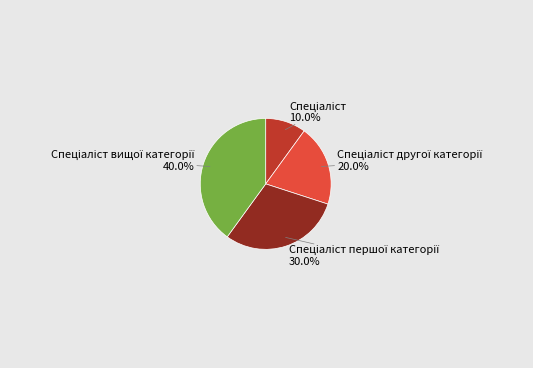

Count the number of slices in the pie.

4